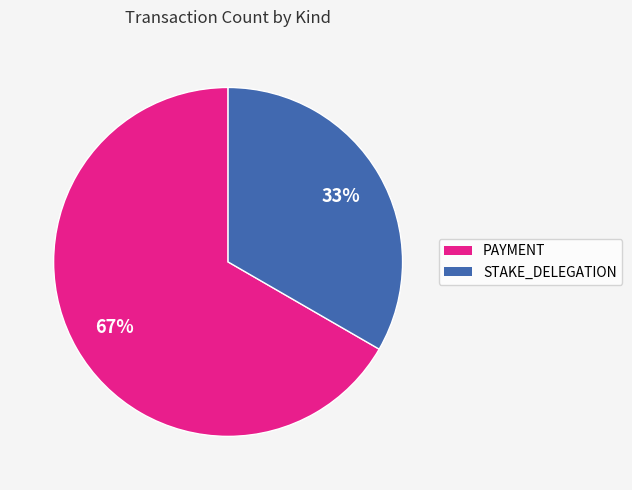

To the nearest percent, what is the average slice percentage?

50%